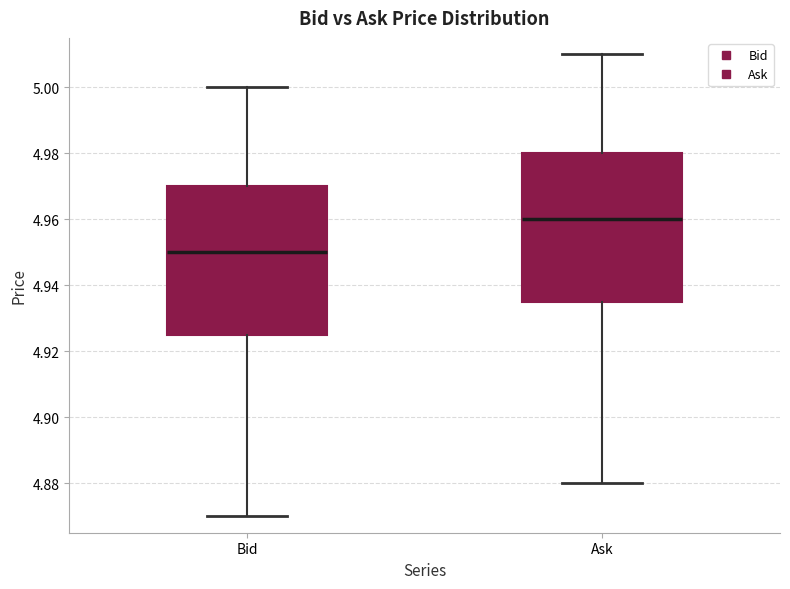

Where is the lower edge of the box for Bid on the y-axis? The values are not printed on the chart, so give them approximately, as read against the axis.

4.926